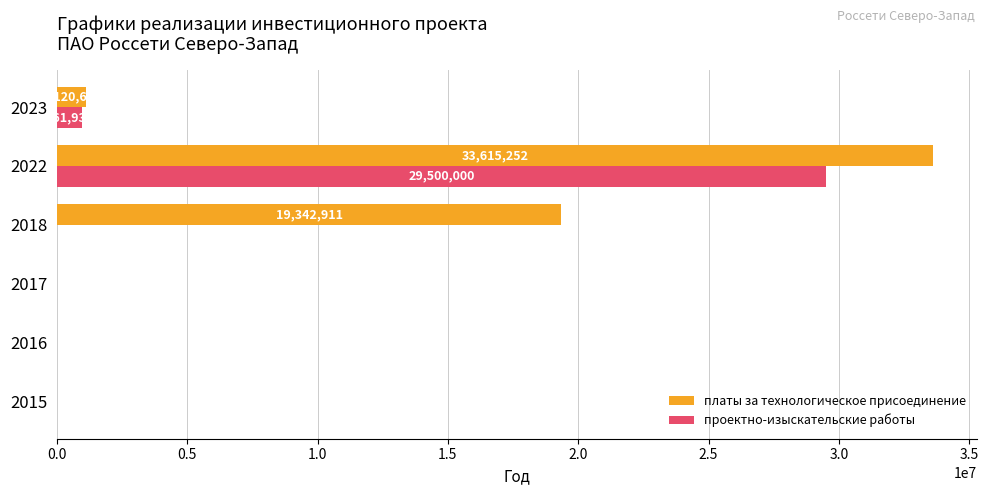

Which label corresponds to the largest value in the chart?

2022